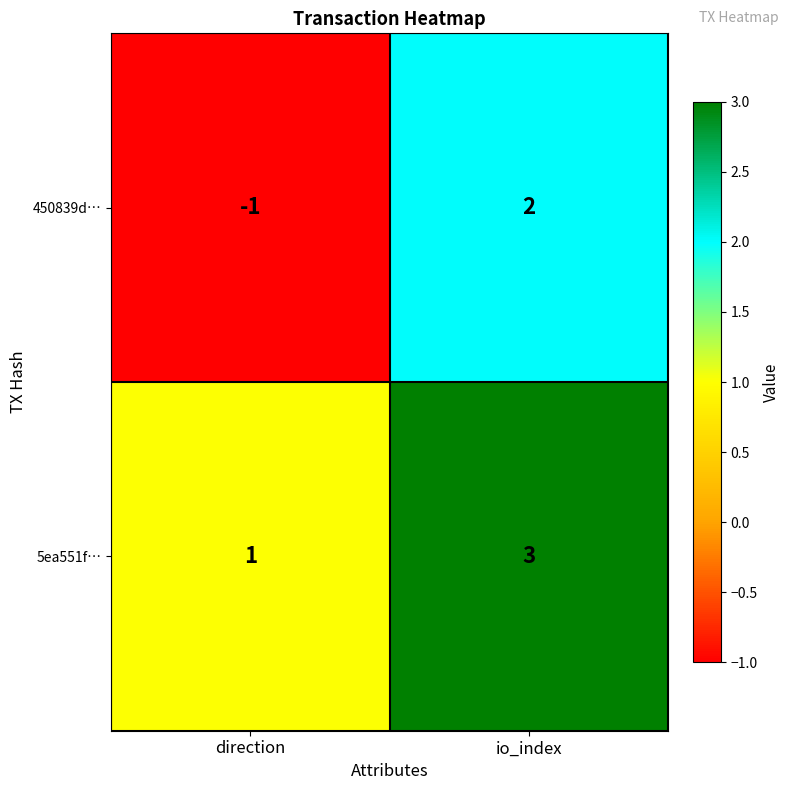

What is the difference between the maximum and minimum values in the 450839d… series?

3